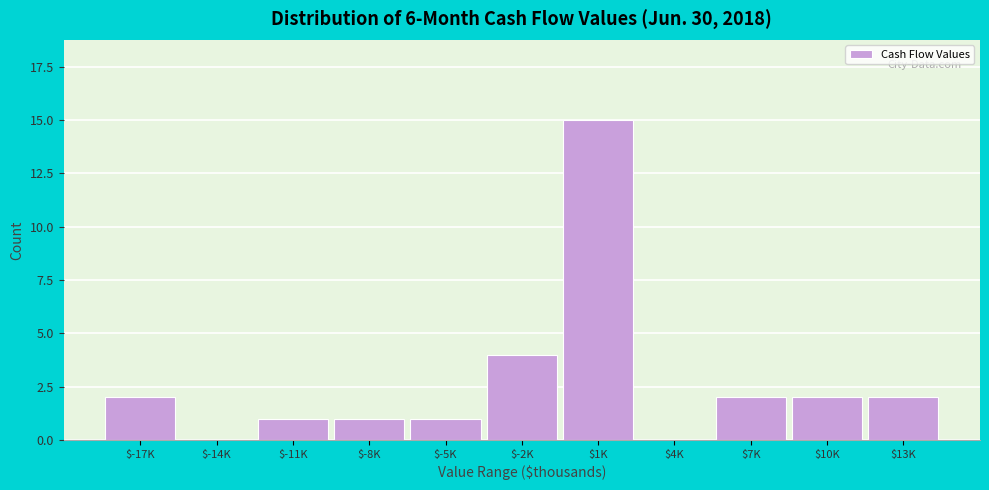

At which label is the value closest to 7?

$-2K